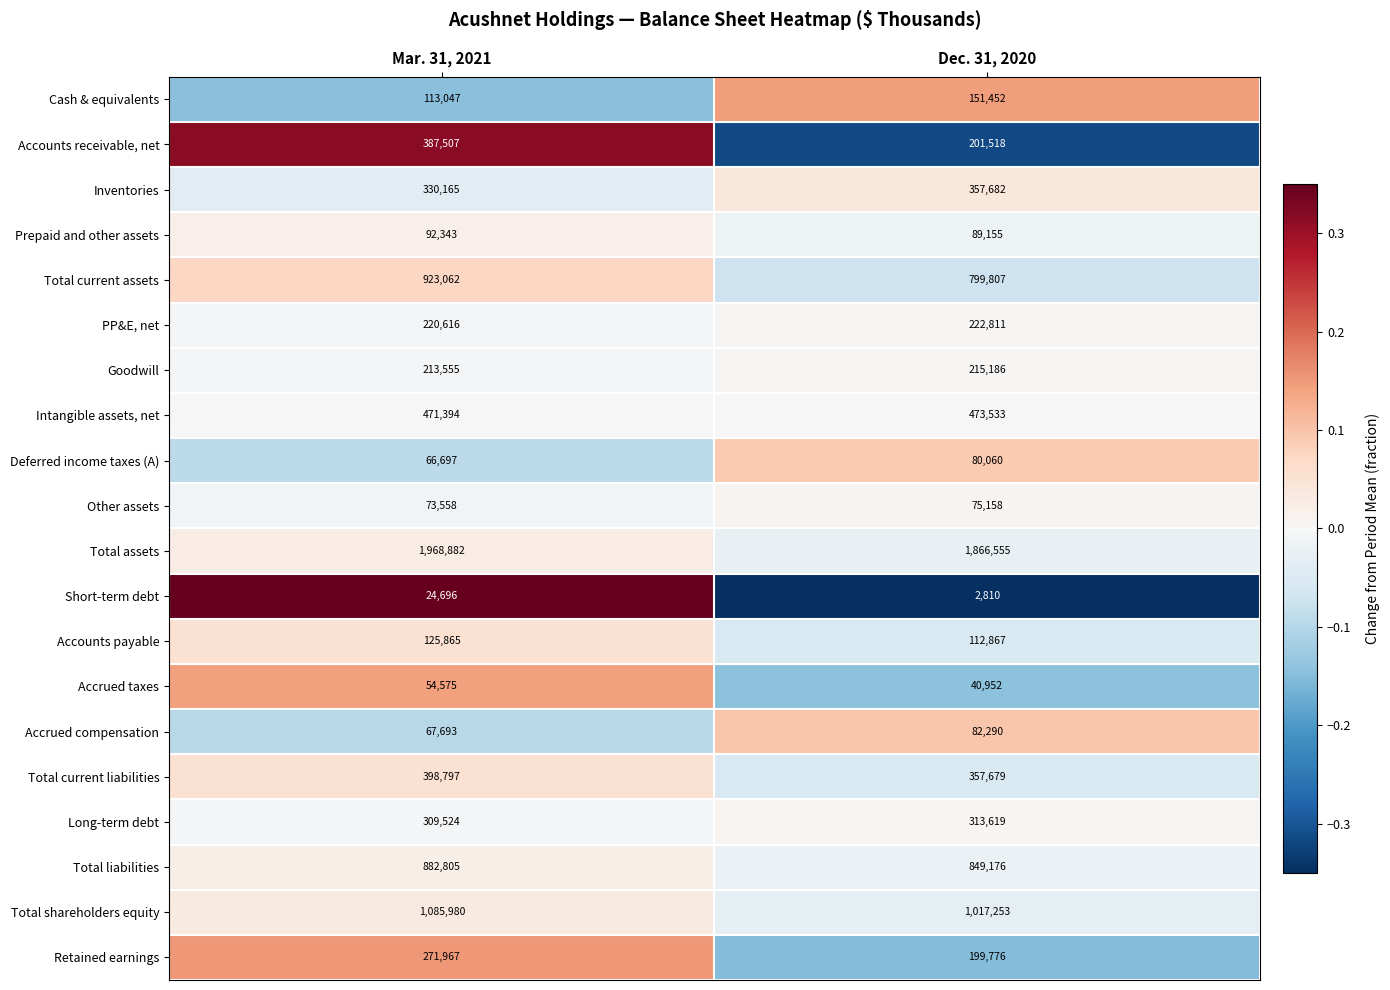

Which series has the largest range (max minus min)?

Accounts receivable, net